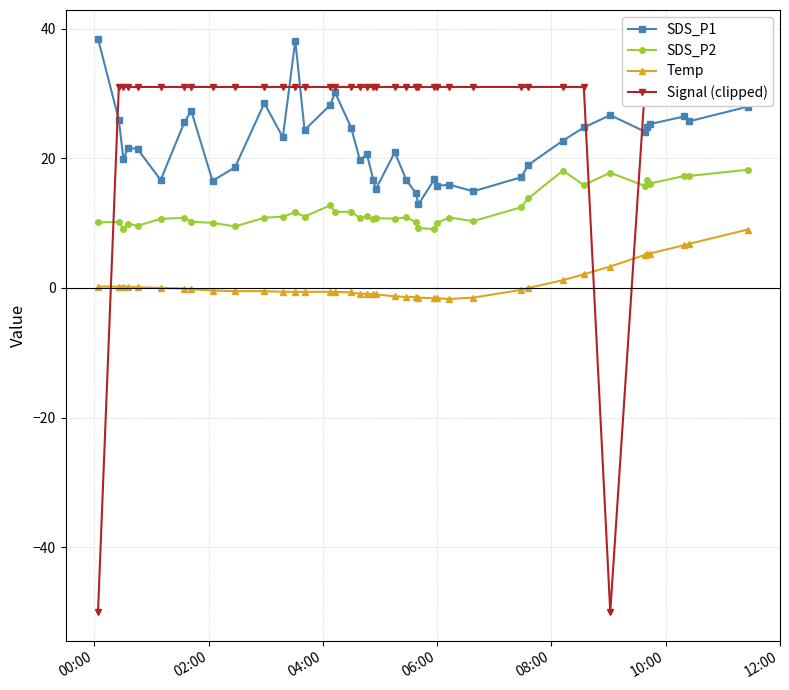

True or false: SDS_P1 has more than 0 interior local peaks.

True